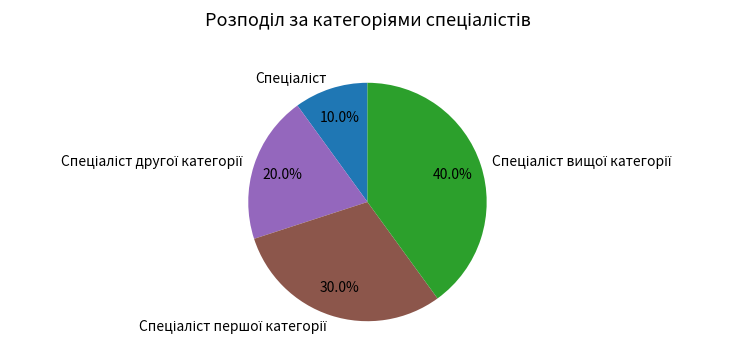

Is there a majority slice in this chart?

No